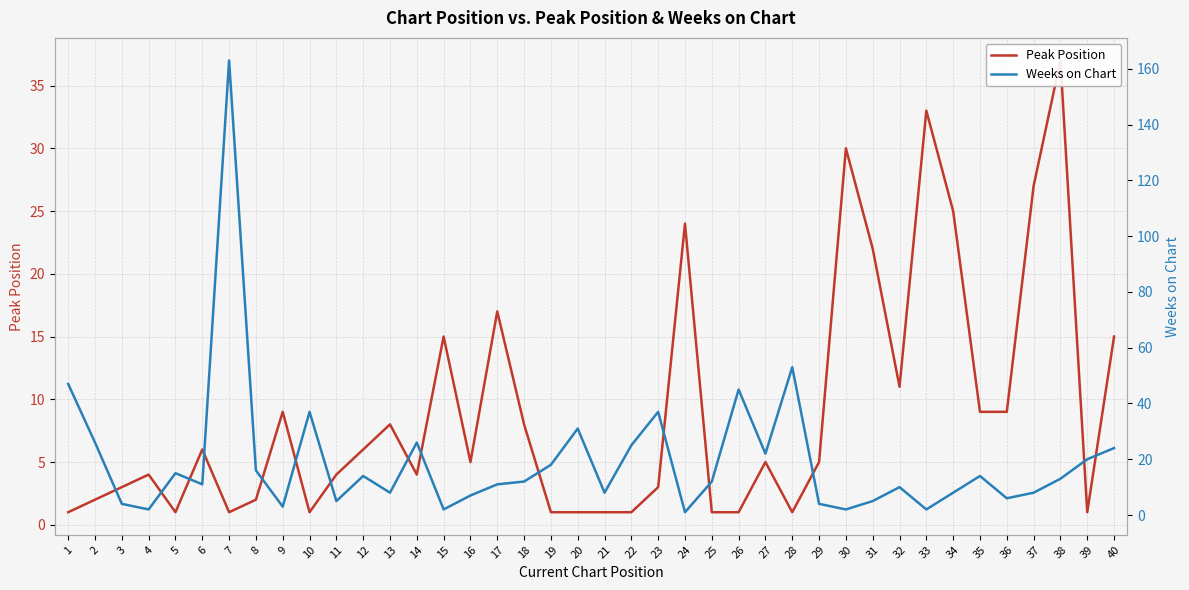

Reading right to left, what are all the values shown in this chart?

Peak Position: 15	1	37	27	9	9	25	33	11	22	30	5	1	5	1	1	24	3	1	1	1	1	8	17	5	15	4	8	6	4	1	9	2	1	6	1	4	3	2	1
Weeks on Chart: 24	20	13	8	6	14	8	2	10	5	2	4	53	22	45	12	1	37	25	8	31	18	12	11	7	2	26	8	14	5	37	3	16	163	11	15	2	4	26	47